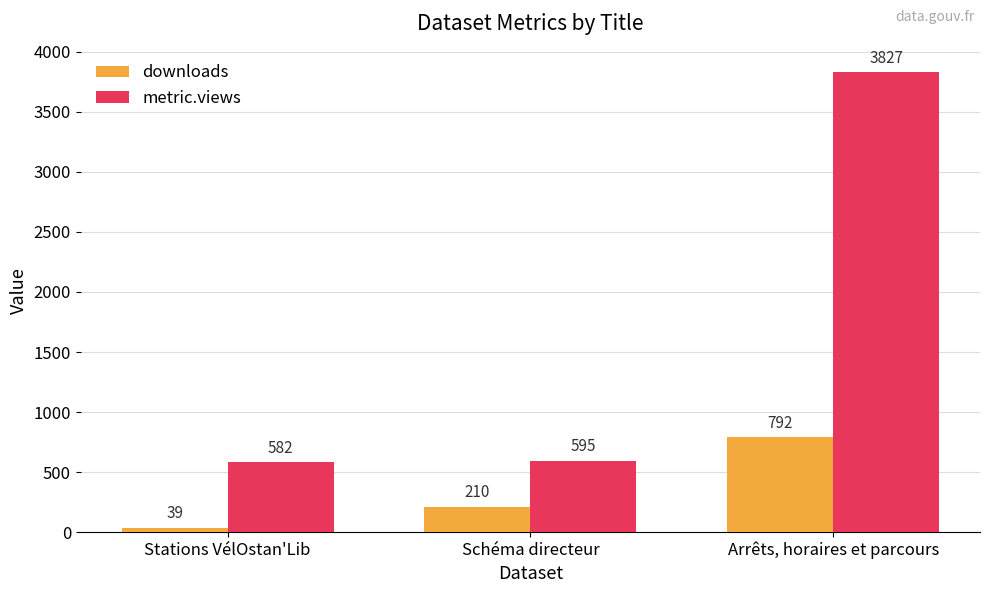

What position from the left is Schéma directeur?

2